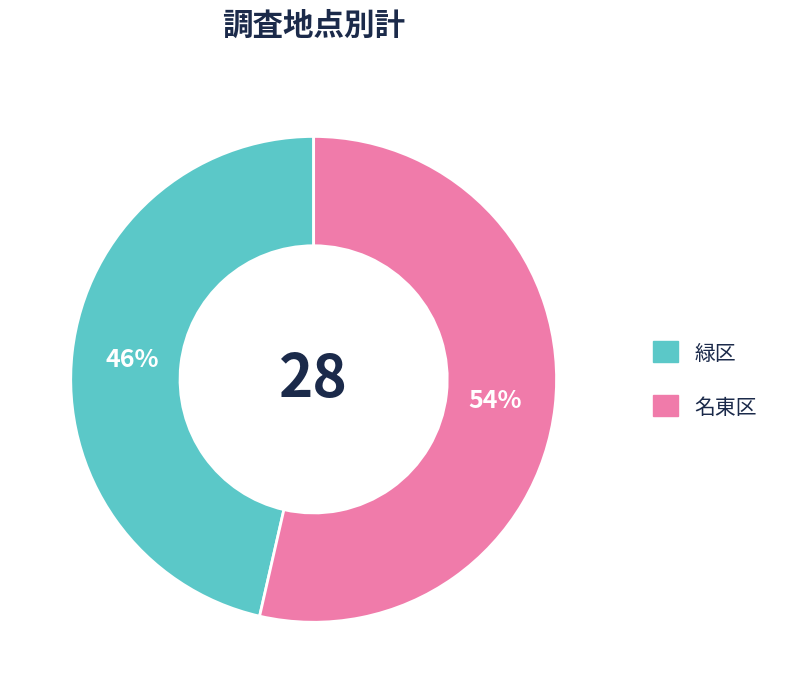

Which category has the smallest portion of the pie?

緑区